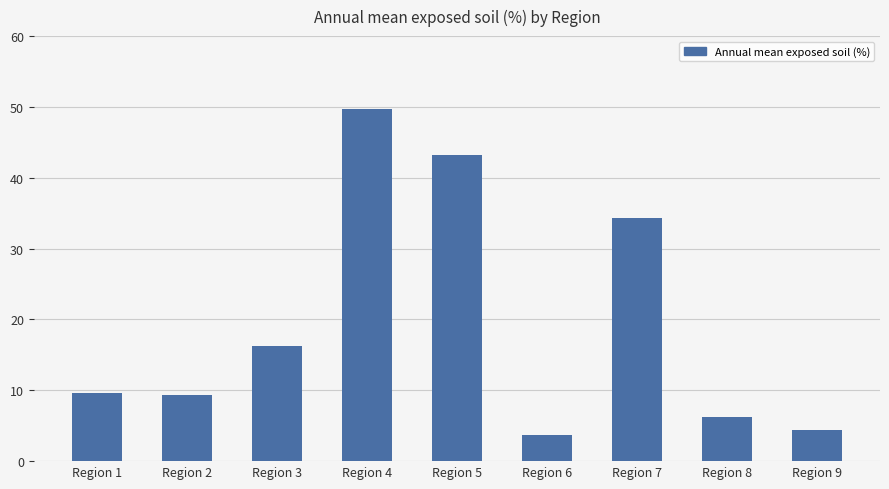

The value at Region 6 is 1.8. True or false?

False